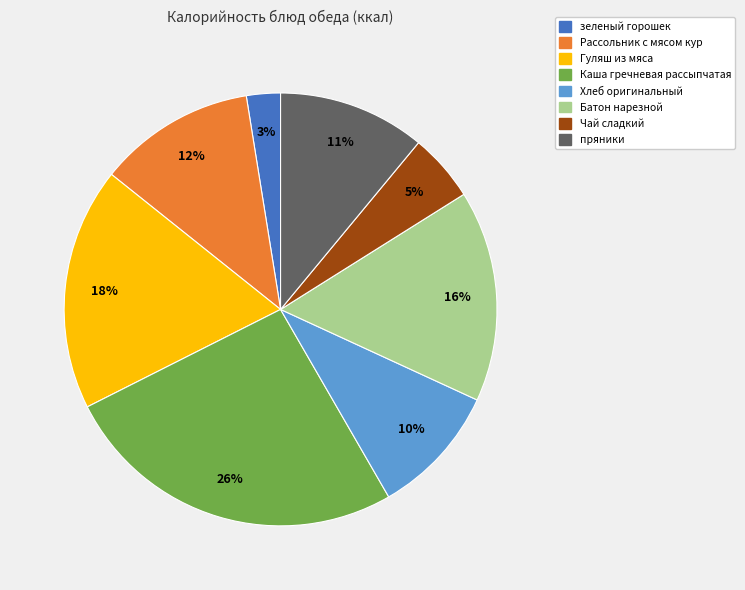

Do Рассольник с мясом кур and Чай сладкий together represent more than half of the pie?

No